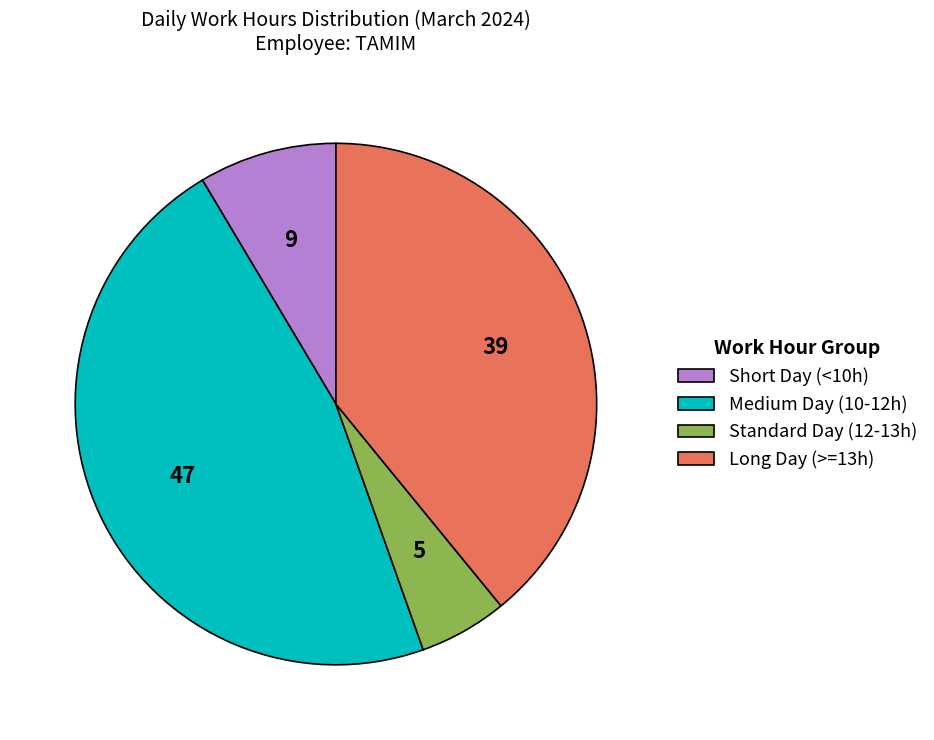

Is the sum of Standard Day (12-13h) and Long Day (>=13h) greater than half?

No